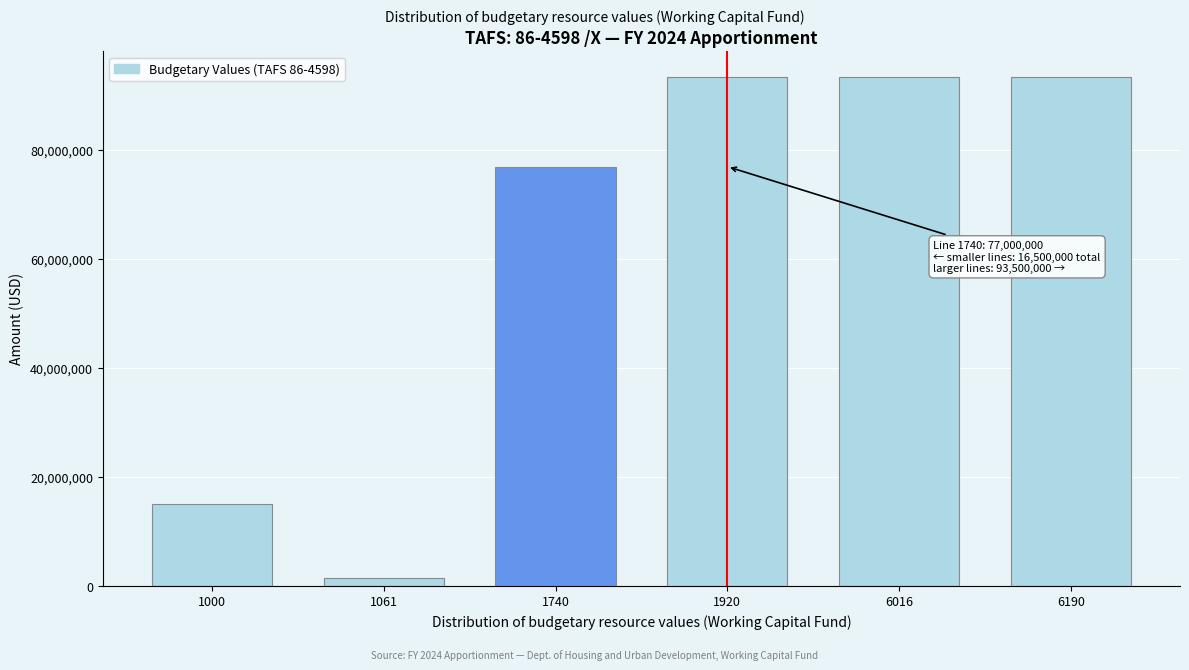

Reading left to right, list all the values displayed in this chart.

1000=15000000	1061=1500000	1740=77000000	1920=93500000	6016=93500000	6190=93500000